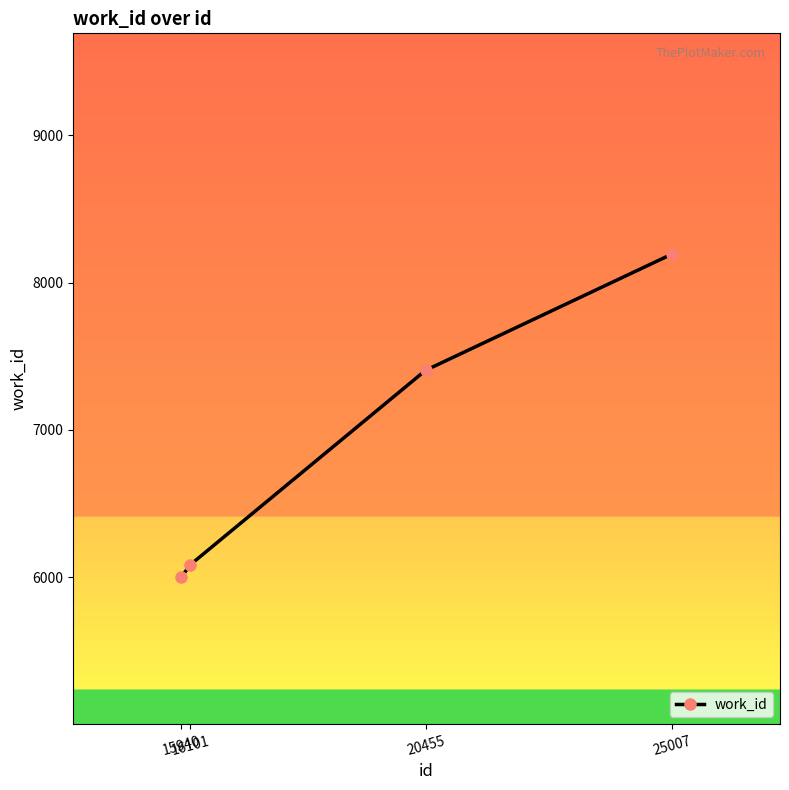

Which label corresponds to the largest value in the chart?

25007